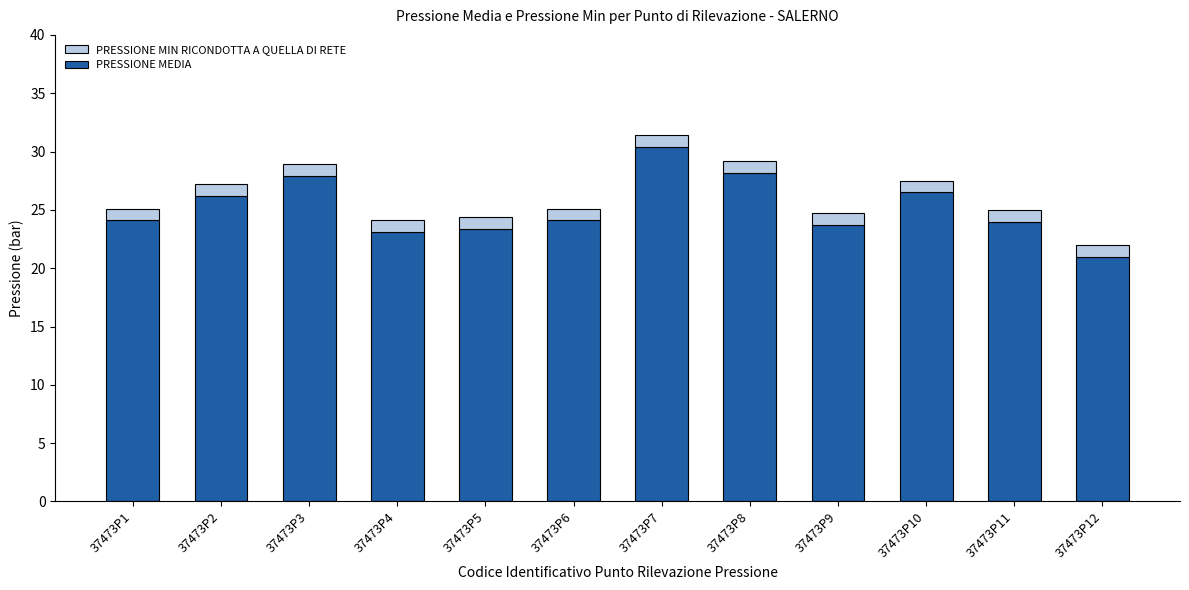

At which category is the sum across all series the highest?

37473P7